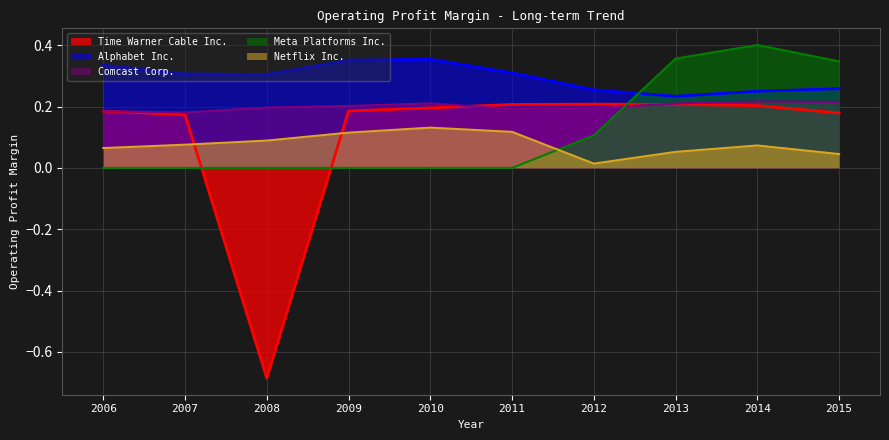

What are all the series names shown in the legend?

Time Warner Cable Inc., Alphabet Inc., Comcast Corp., Meta Platforms Inc., Netflix Inc.